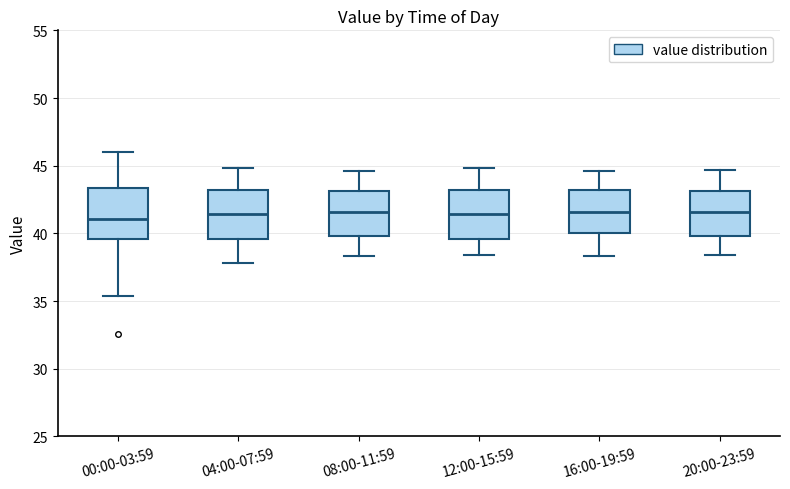

Reading left to right, read every box against the y-axis: the position of its median line, the range the box covers, and the ends of its whiskers. The values are not printed on the chart, so give them approximately, as read against the axis.

00:00-03:59: median 41.0, box 39.5 to 43.5, whiskers 35.5 to 46.0
04:00-07:59: median 41.5, box 39.5 to 43.0, whiskers 38.0 to 45.0
08:00-11:59: median 41.5, box 40.0 to 43.0, whiskers 38.5 to 44.5
12:00-15:59: median 41.5, box 39.5 to 43.0, whiskers 38.5 to 45.0
16:00-19:59: median 41.5, box 40.0 to 43.0, whiskers 38.5 to 44.5
20:00-23:59: median 41.5, box 40.0 to 43.0, whiskers 38.5 to 44.5